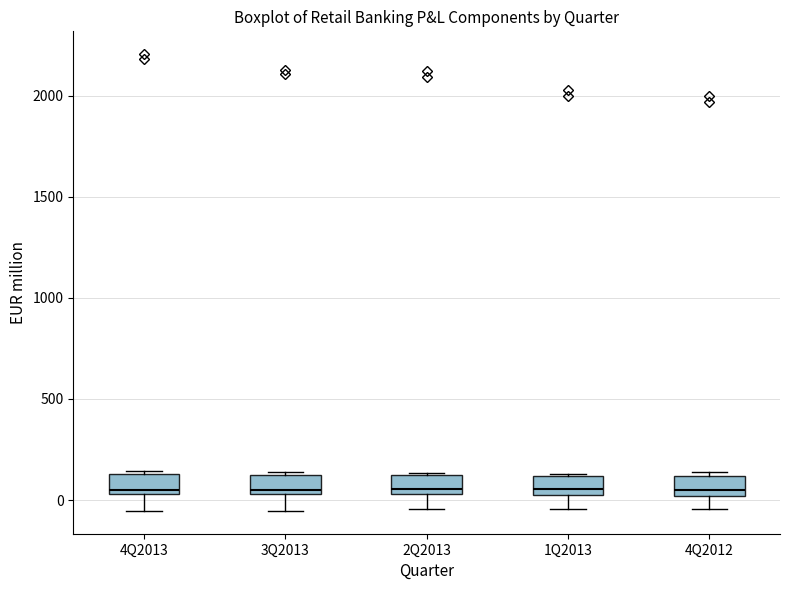

Reading left to right, transcribe this box plot: for each box, give where its median line is, the range the box spans, and where its two whiskers end, as read against the y-axis. The values are not printed on the chart, so give them approximately, as read against the axis.

4Q2013: median 50 (just above the box's lower edge), box 50 to 150, whiskers -50 to 150 (just above the box's upper edge)
3Q2013: median 50 (just above the box's lower edge), box 50 to 100, whiskers -50 to 150
2Q2013: median 50 (just above the box's lower edge), box 50 to 100, whiskers -50 to 150
1Q2013: median 50 (just above the box's lower edge), box 50 to 100, whiskers -50 to 150
4Q2012: median 50, box 0 to 100, whiskers -50 to 150